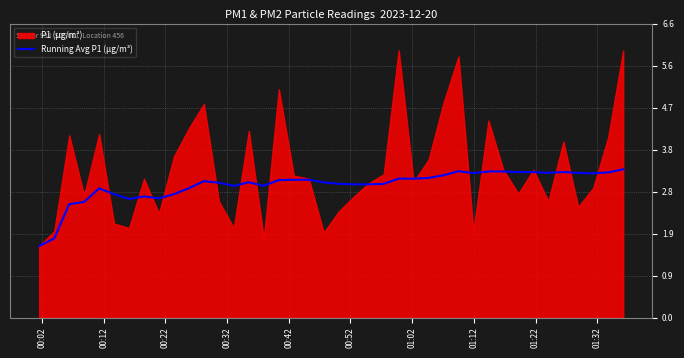

What is the maximum value for Running Avg P1 (µg/m³)?

3.3